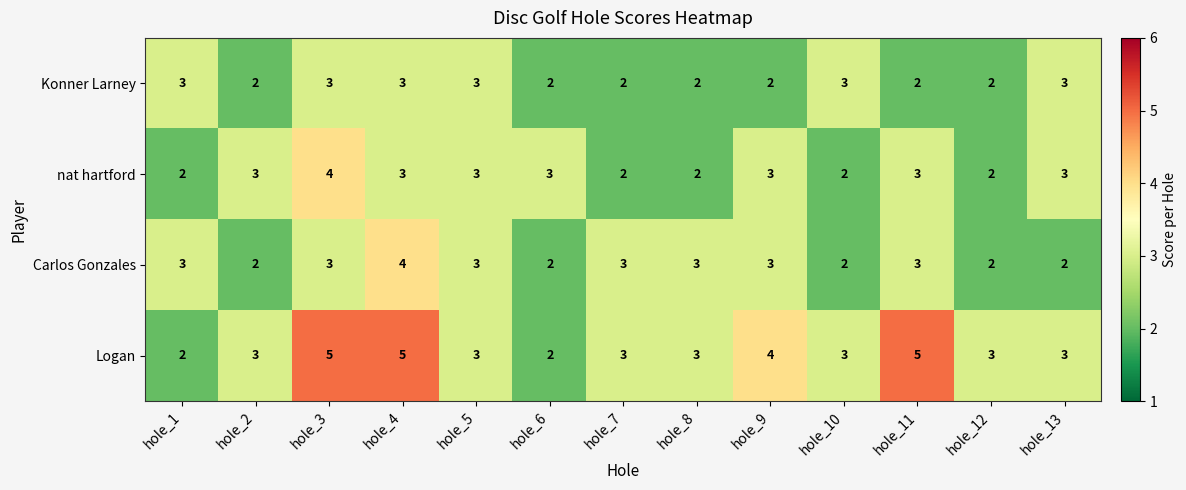

Which series has the largest total across all categories?

Logan